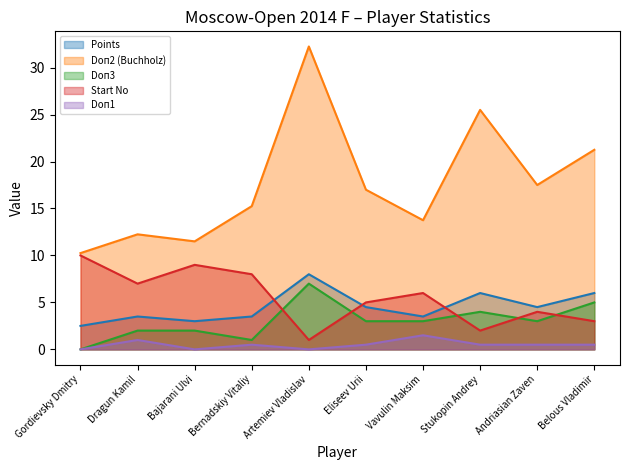

Which label corresponds to the smallest value in the chart?

Gordievsky Dmitry